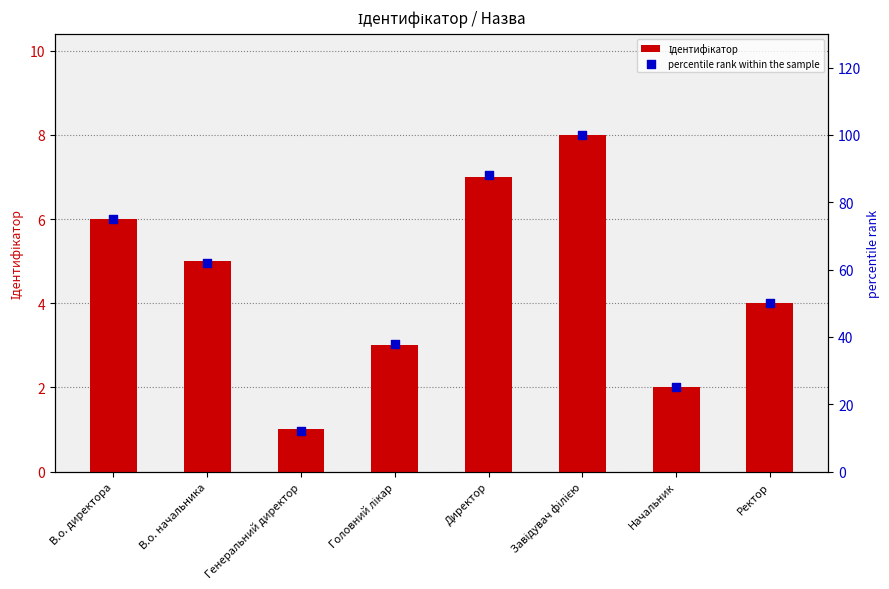

Which series has the widest spread of Y values?

percentile rank within the sample